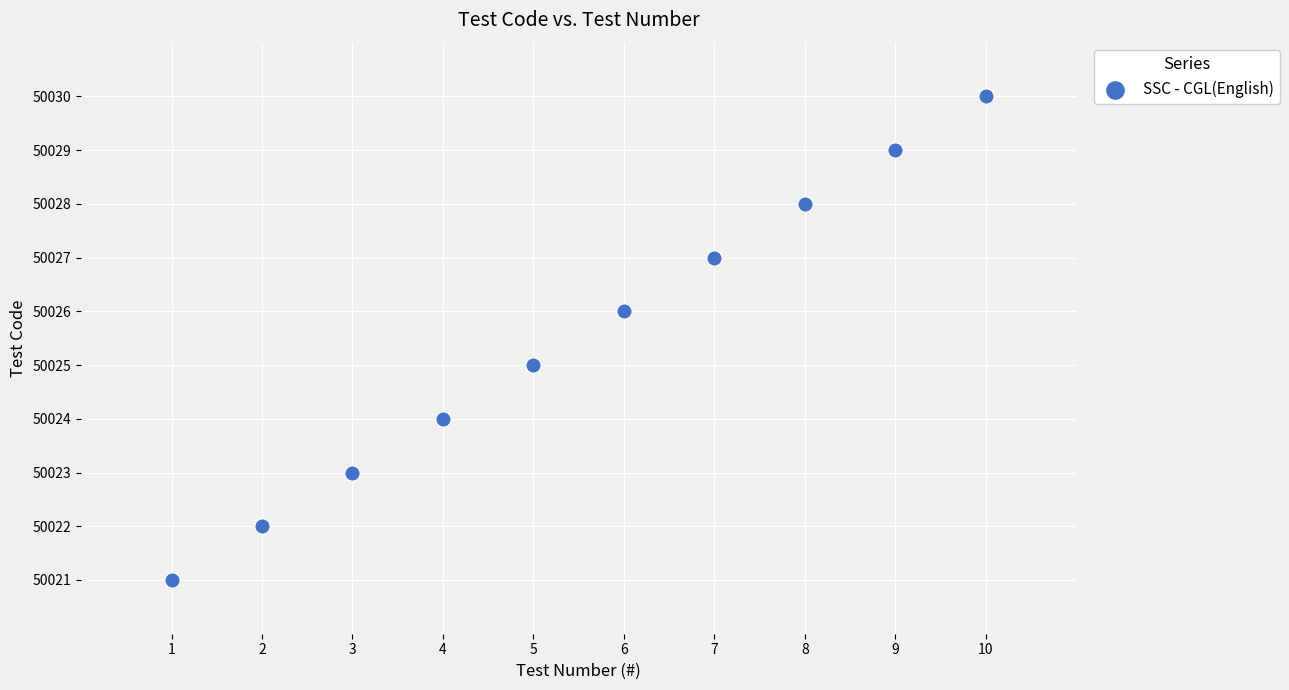

What is the average X value?

6